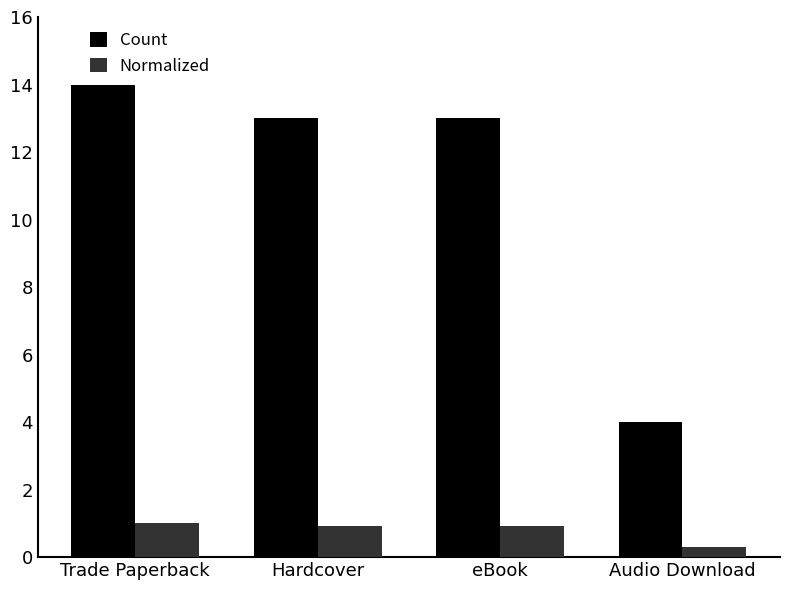

The value of Count at Trade Paperback is 14.0. True or false?

True